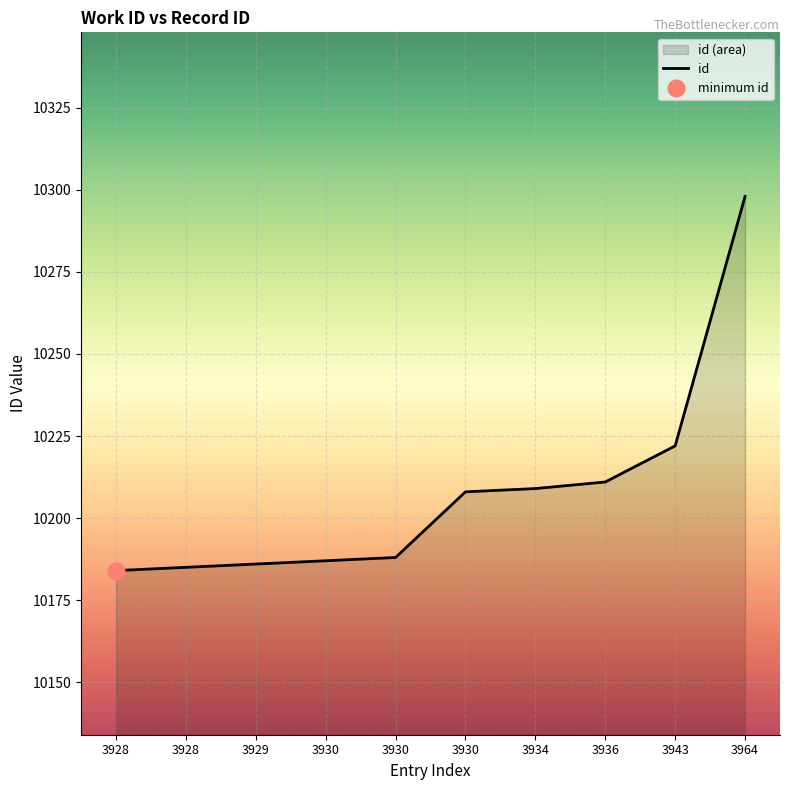

Reading left to right, extract all data points from this chart.

3928=10184	3928=10185	3929=10186	3930=10187	3930=10188	3930=10208	3934=10209	3936=10211	3943=10222	3964=10298